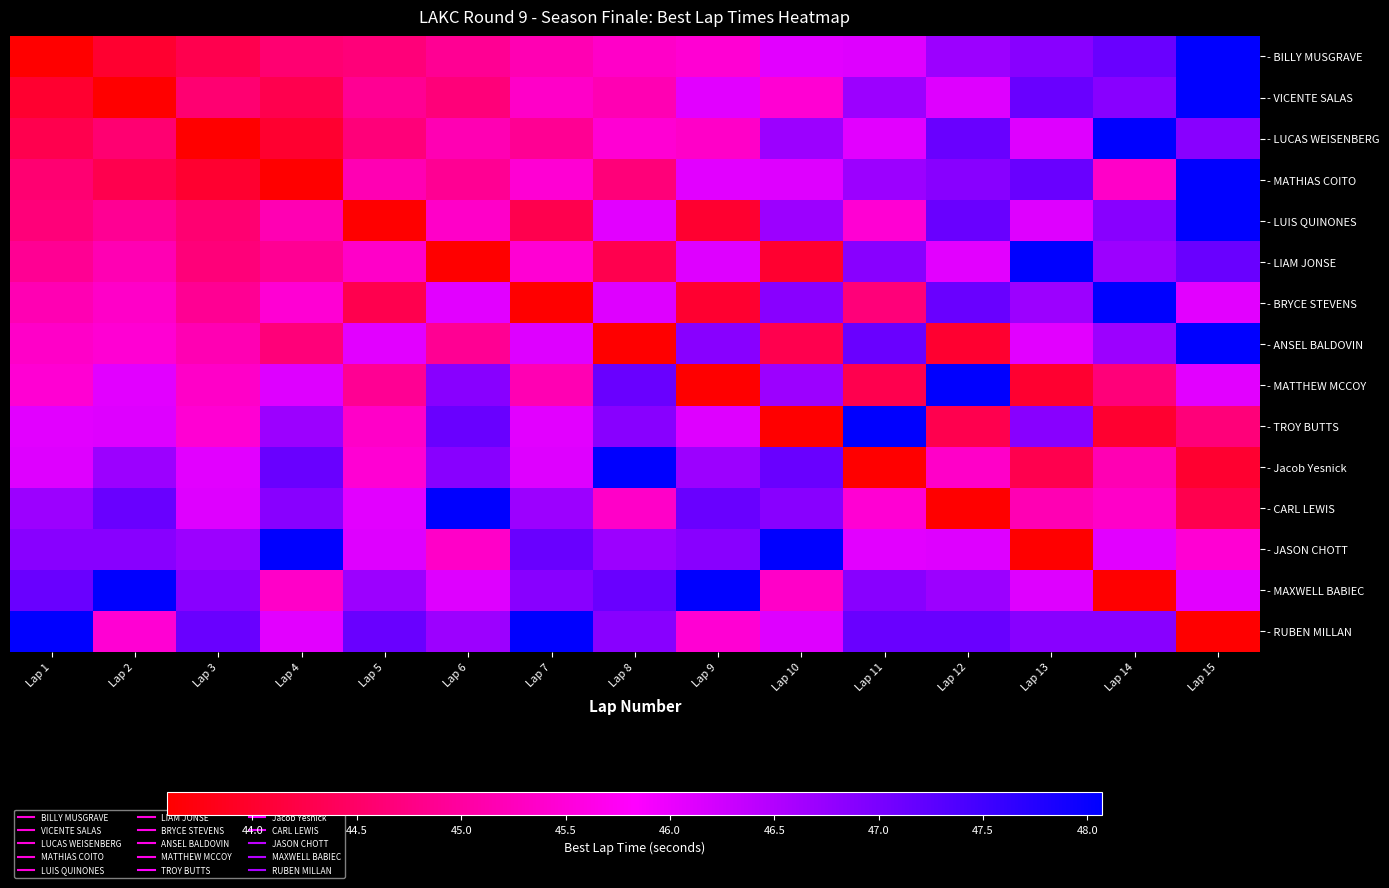

At how many categories does at least one series exceed 44?

15